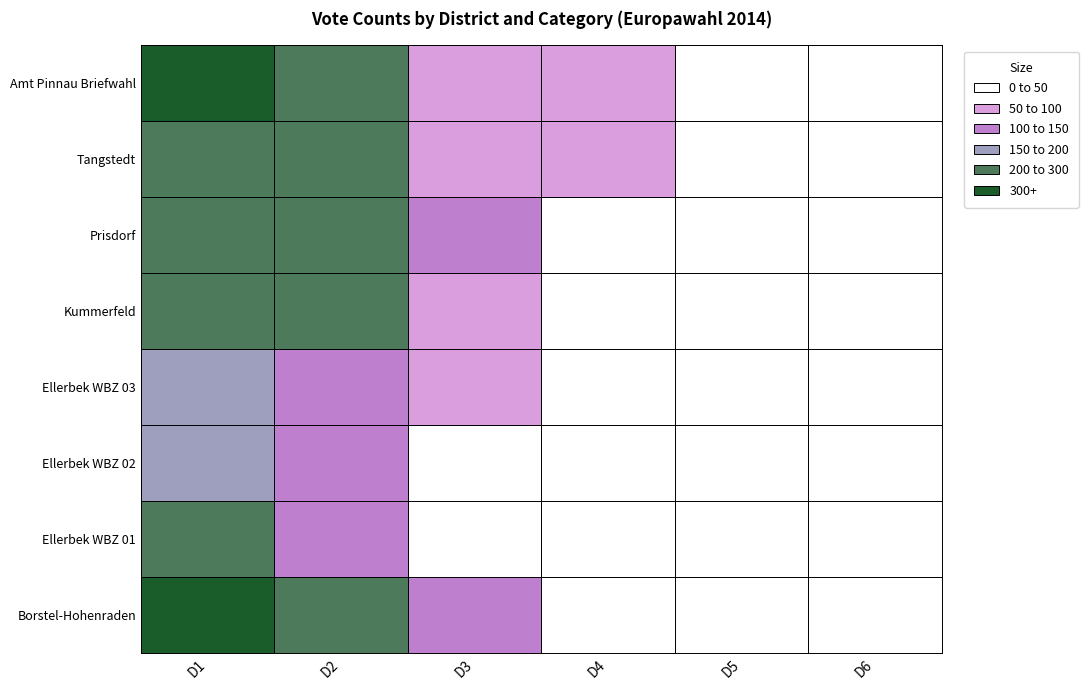

Rank the series at Prisdorf from lowest to highest value.

D6, D4, D5, D3, D2, D1